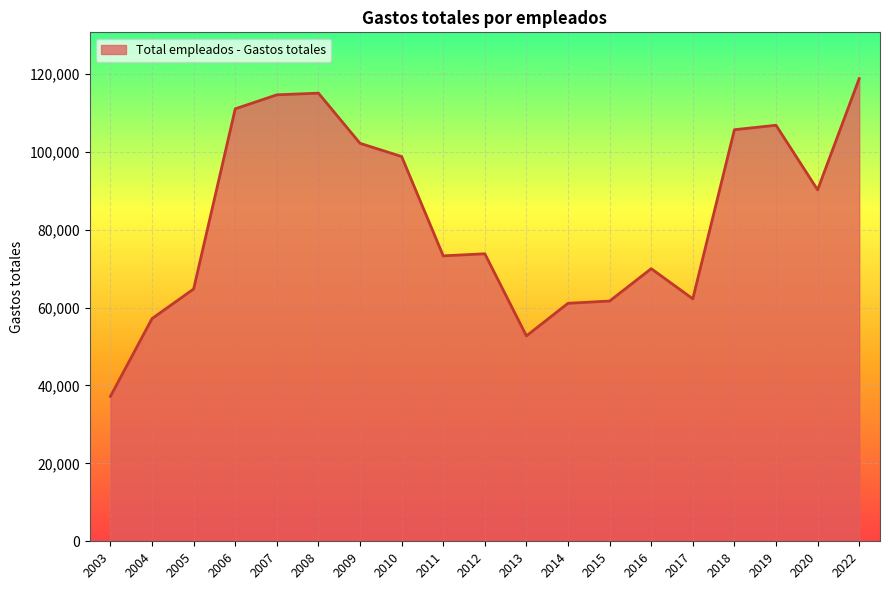

What is the difference between the maximum and minimum values?

81576